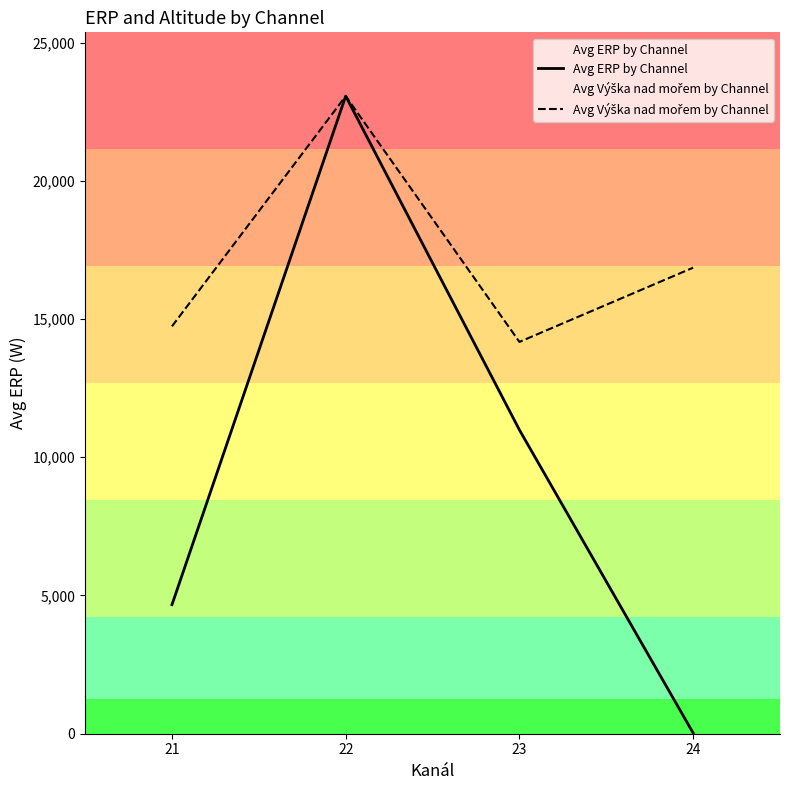

How many lines are shown in the chart?

2